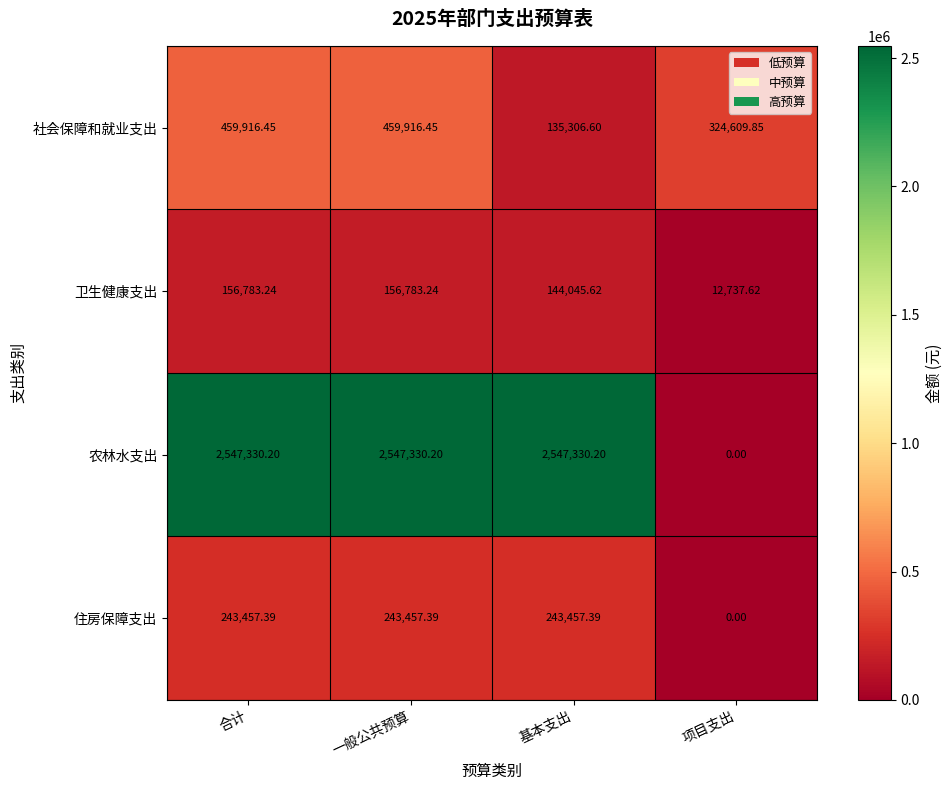

Count the number of data series in this chart.

4